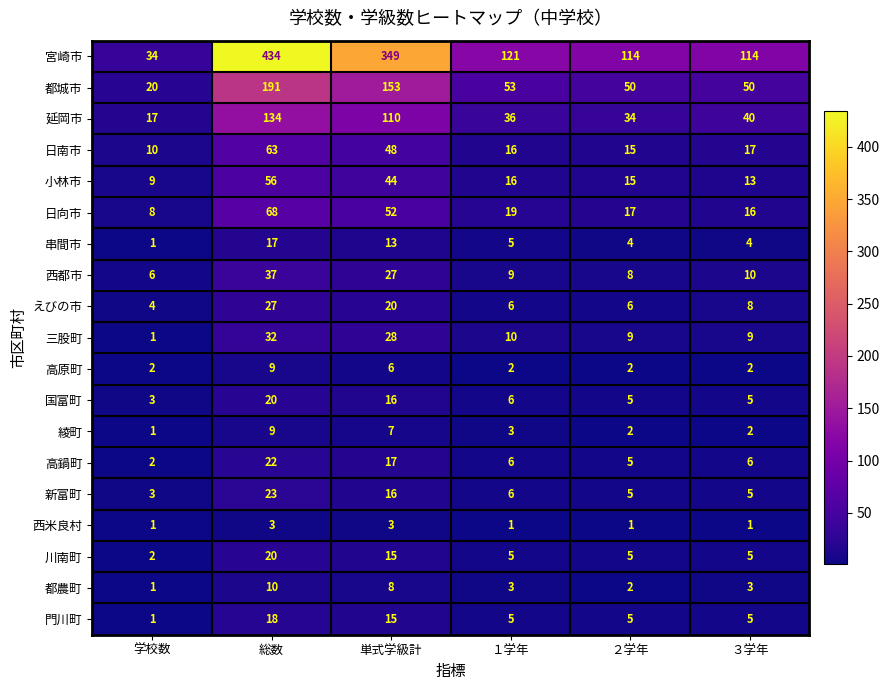

At which category is the sum across all series the highest?

総数